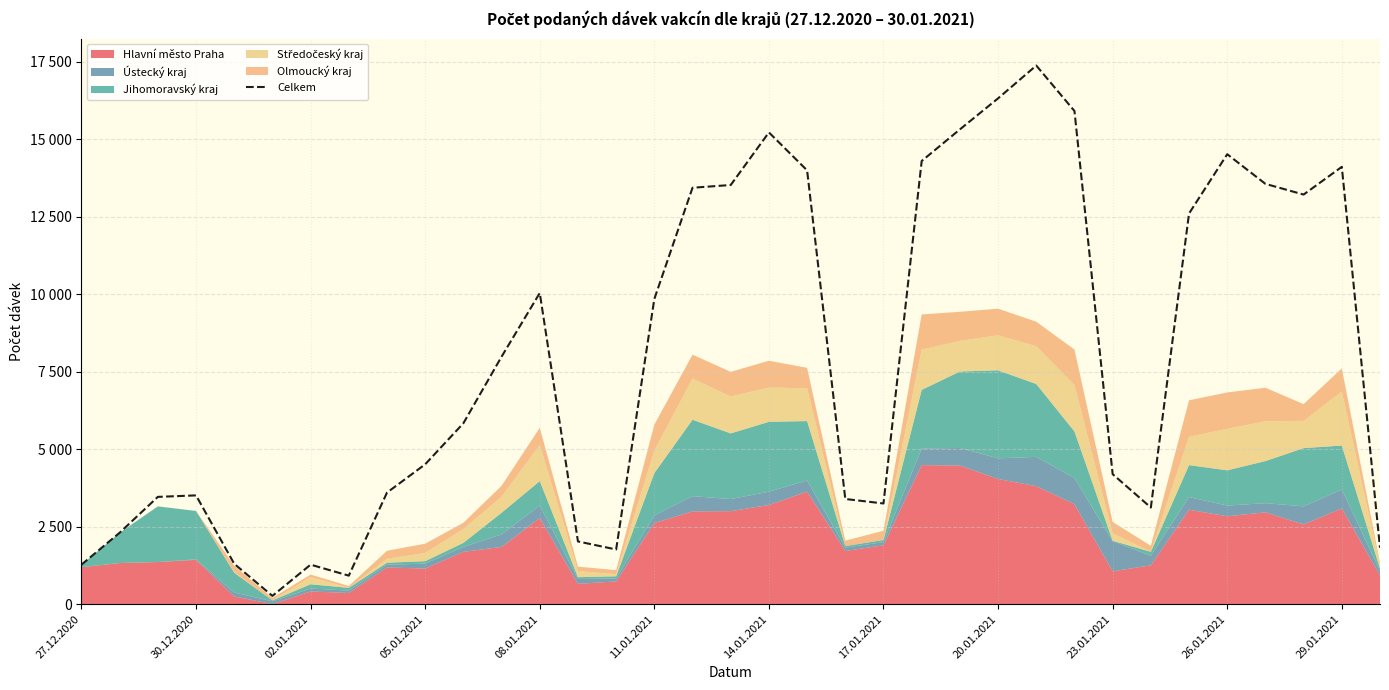

What is the value of the 13th point from the left?

10042